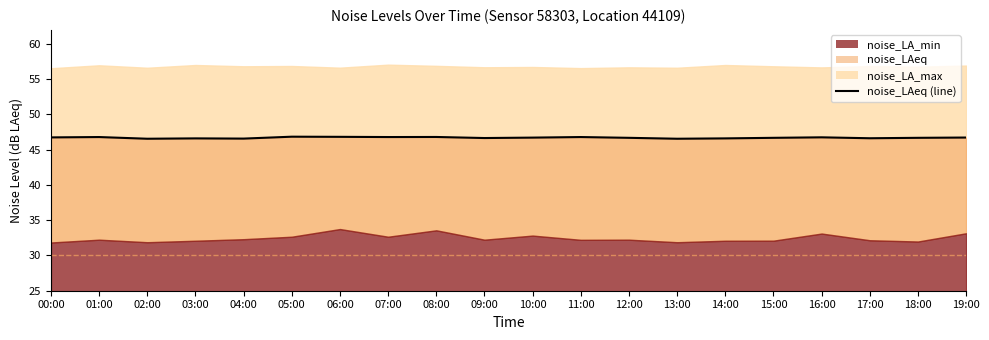

What is the approximate value at 04:00?

46.6